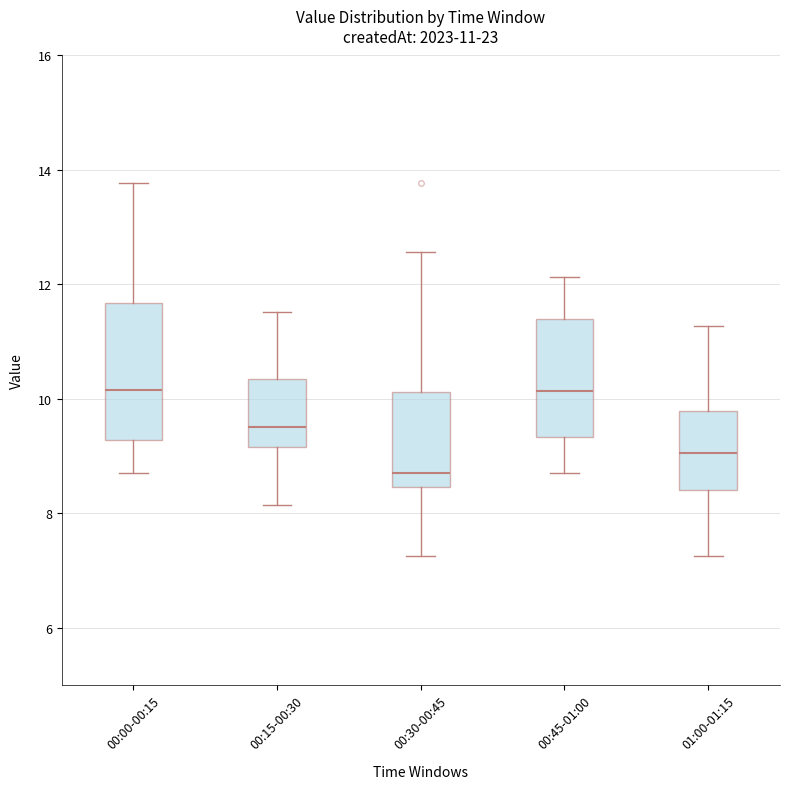

Comparing the boxes themselves (not the whiskers), which one is the tallest?

00:00-00:15